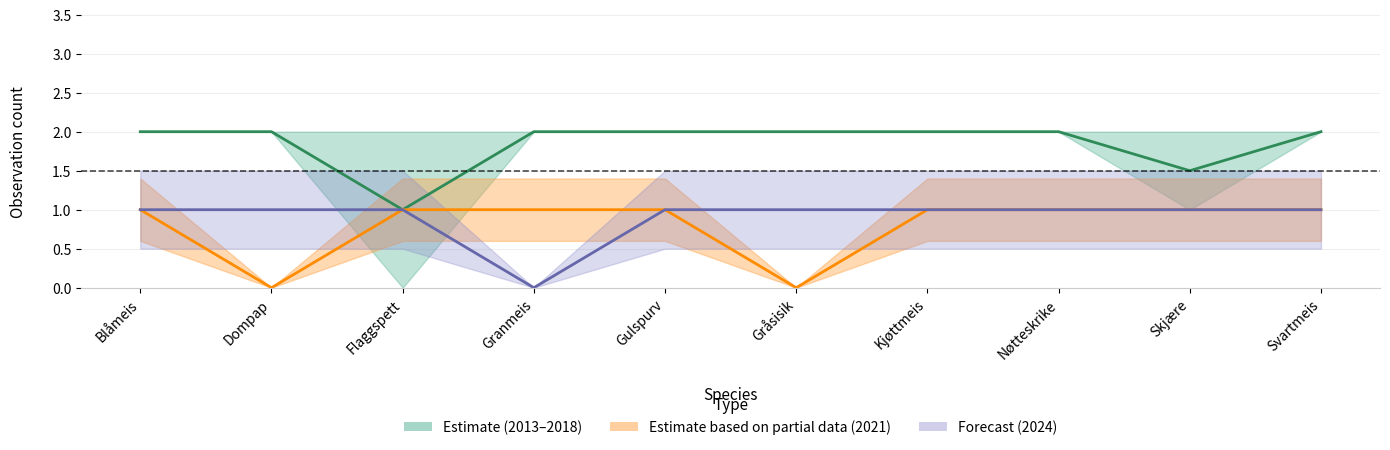

List the series in order of their peak value, highest first.

2013–2018 midpoint, 2021 midpoint, 2024 forecast